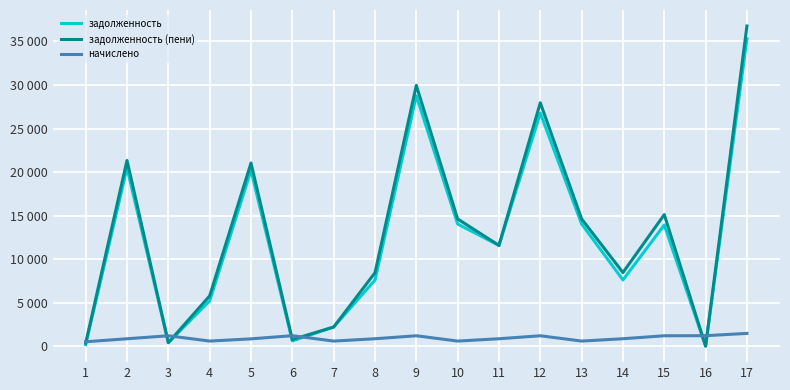

Does the chart have visible grid lines?

Yes